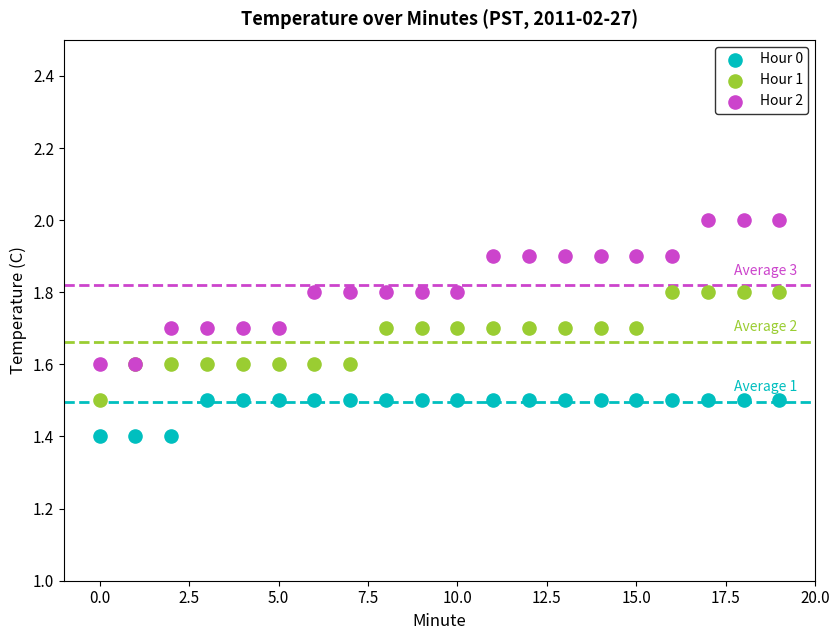

Which series reaches the minimum Y coordinate?

Hour 0